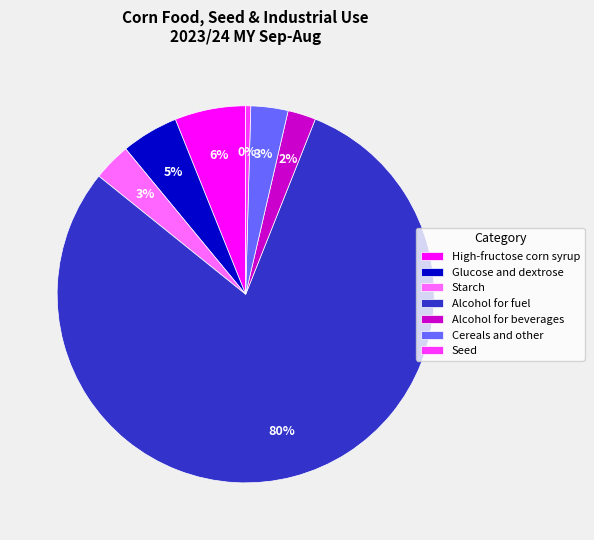

Is it true that Alcohol for fuel is 95% of the pie?

False